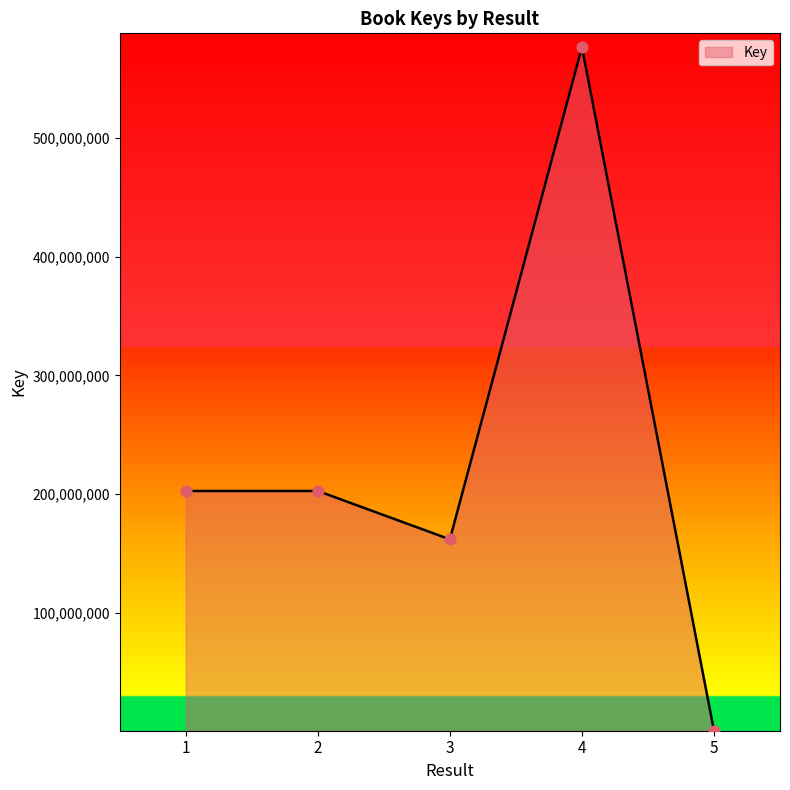

What is the change in value from 1 to 5?

-201638120